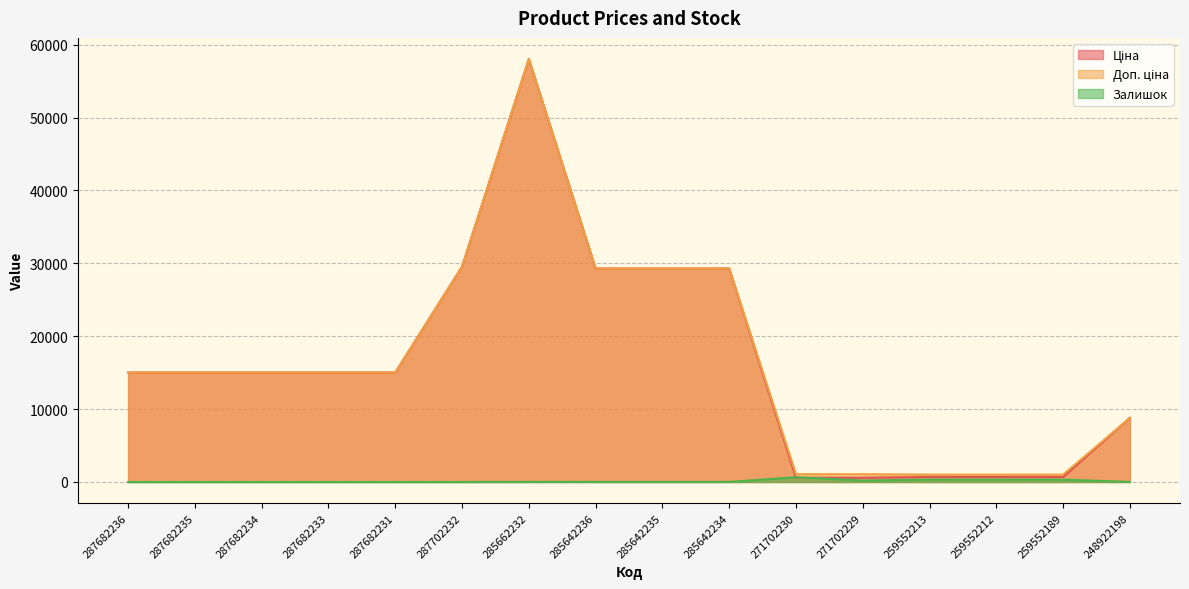

Is it true that Залишок equals 10.0 at 285642235?

True